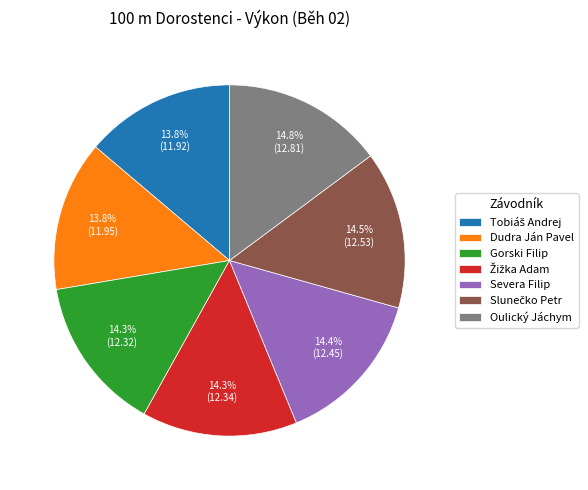

How much of the chart is everything except Gorski Filip?

85.7%